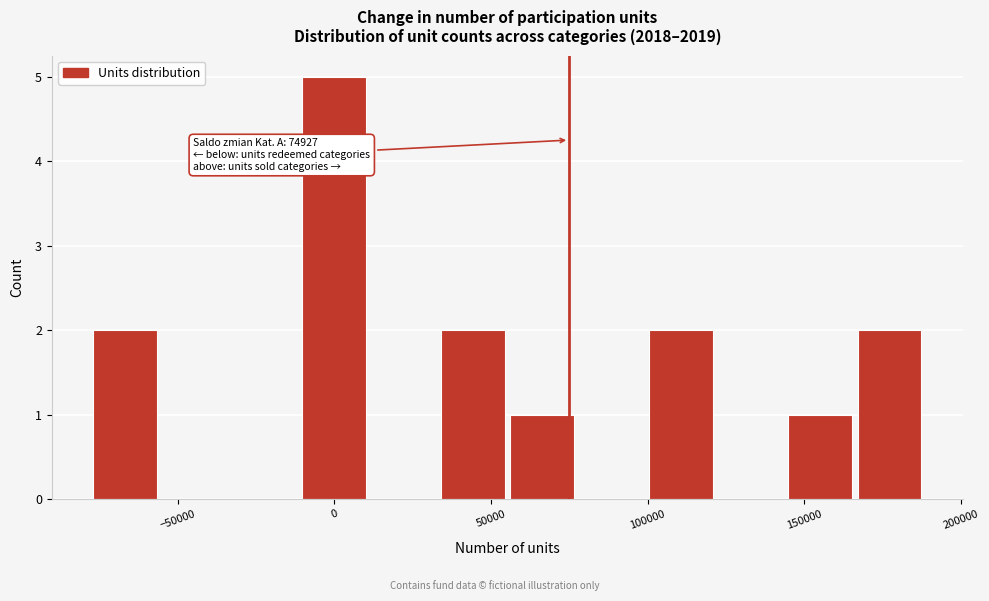

Over which range of the x-axis is the bar tallest?

-10000 to 10000